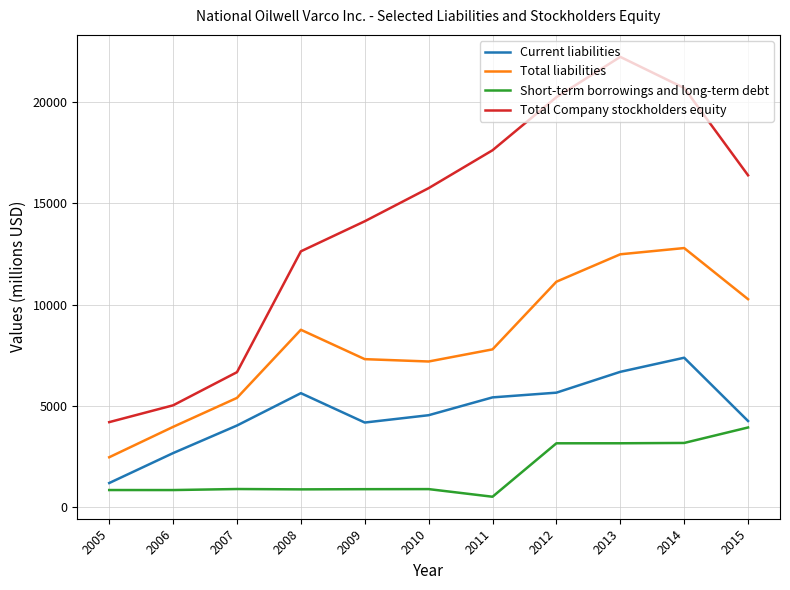

Rank the series by their maximum value, from lowest to highest.

Short-term borrowings and long-term debt, Current liabilities, Total liabilities, Total Company stockholders equity